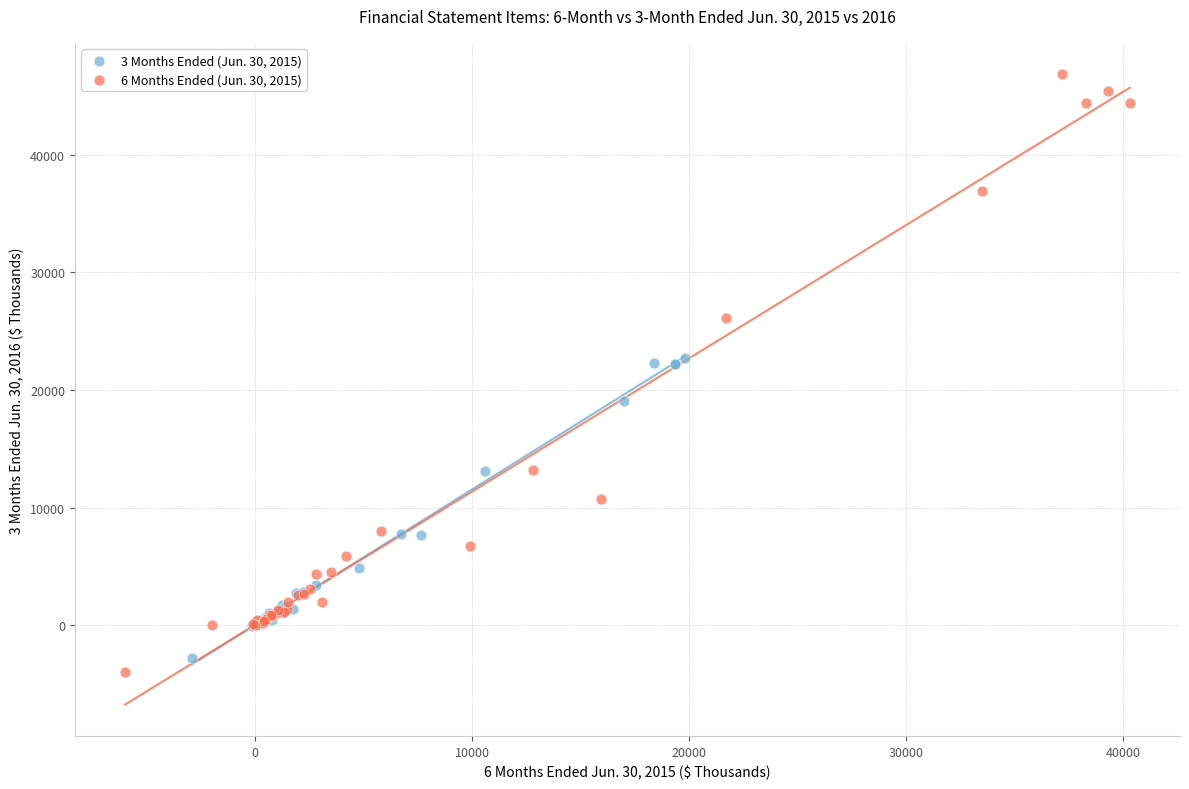

Which series has the widest spread of Y values?

6 Months Ended (Jun. 30, 2015)